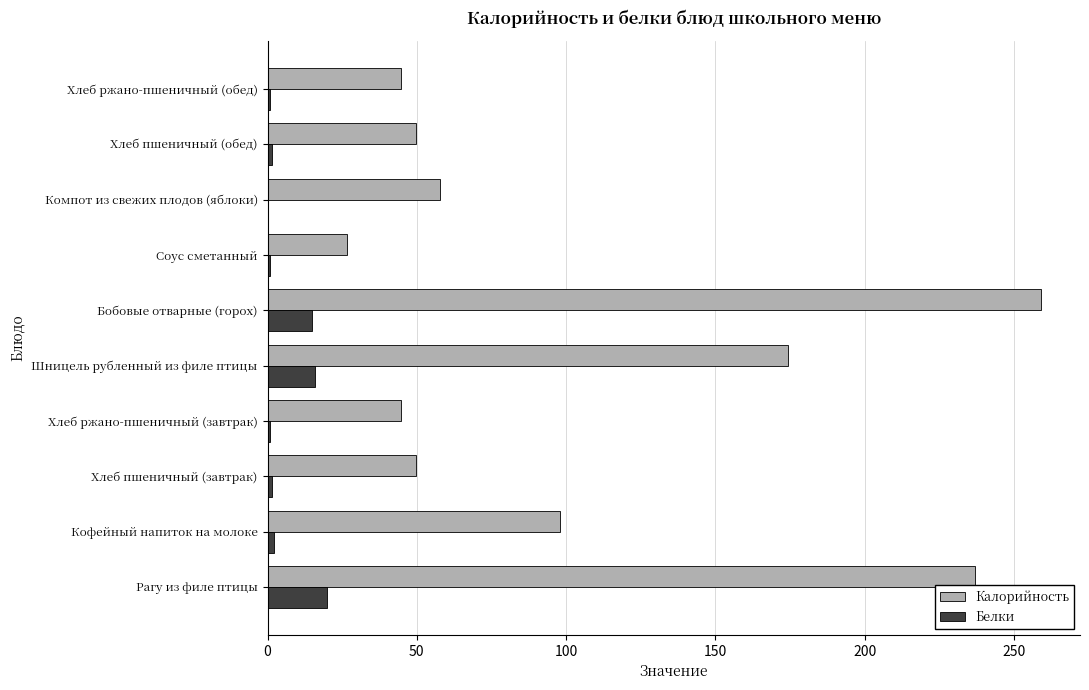

What are all the series names shown in the legend?

Калорийность, Белки